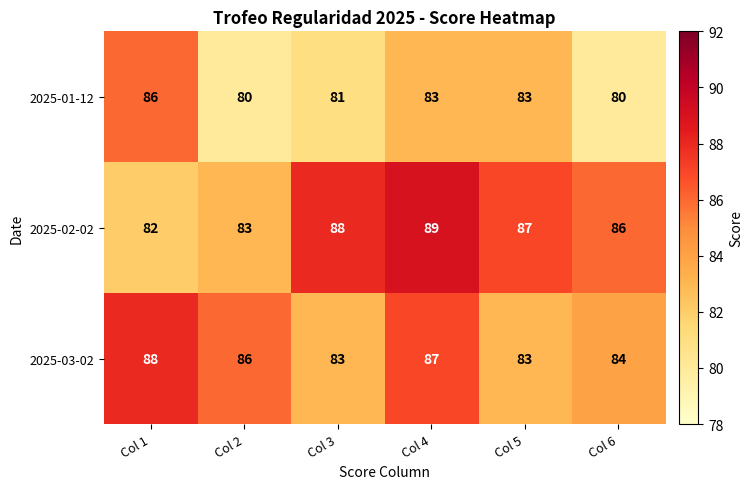

At Col 6, list the series in order from smallest to largest.

2025-01-12, 2025-03-02, 2025-02-02